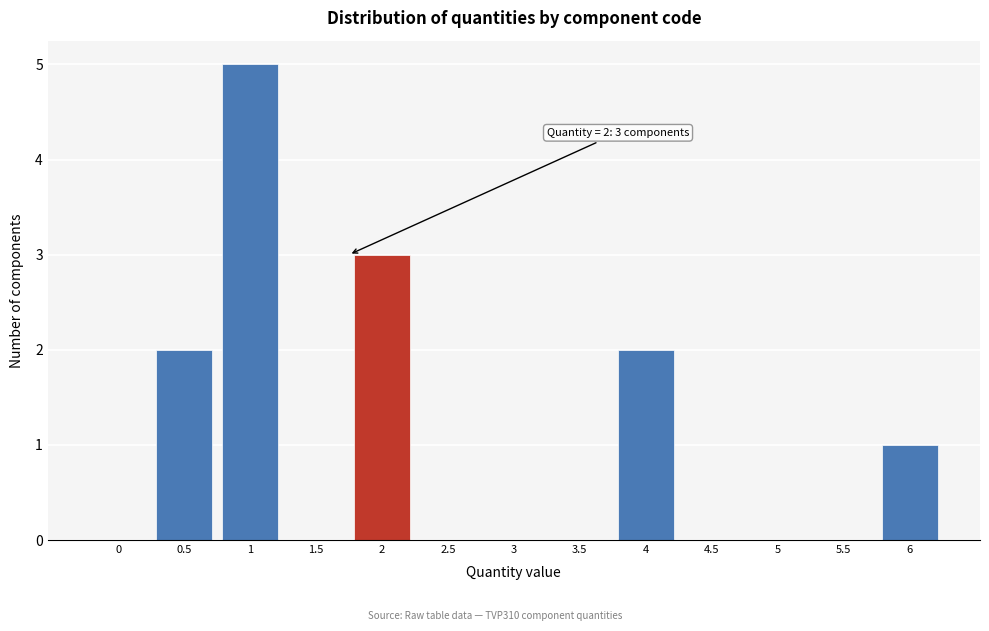

Reading left to right, what are all the values shown in this chart?

0=0	0.5=2	1=5	1.5=0	2=3	2.5=0	3=0	3.5=0	4=2	4.5=0	5=0	5.5=0	6=1